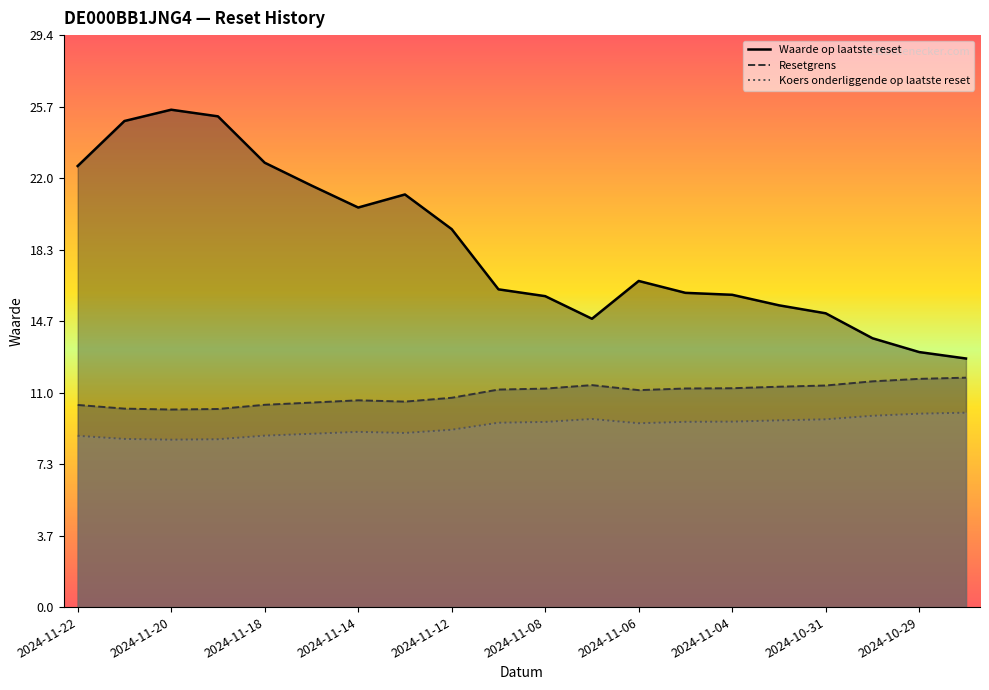

Which category has the highest value across all series?

2024-11-20